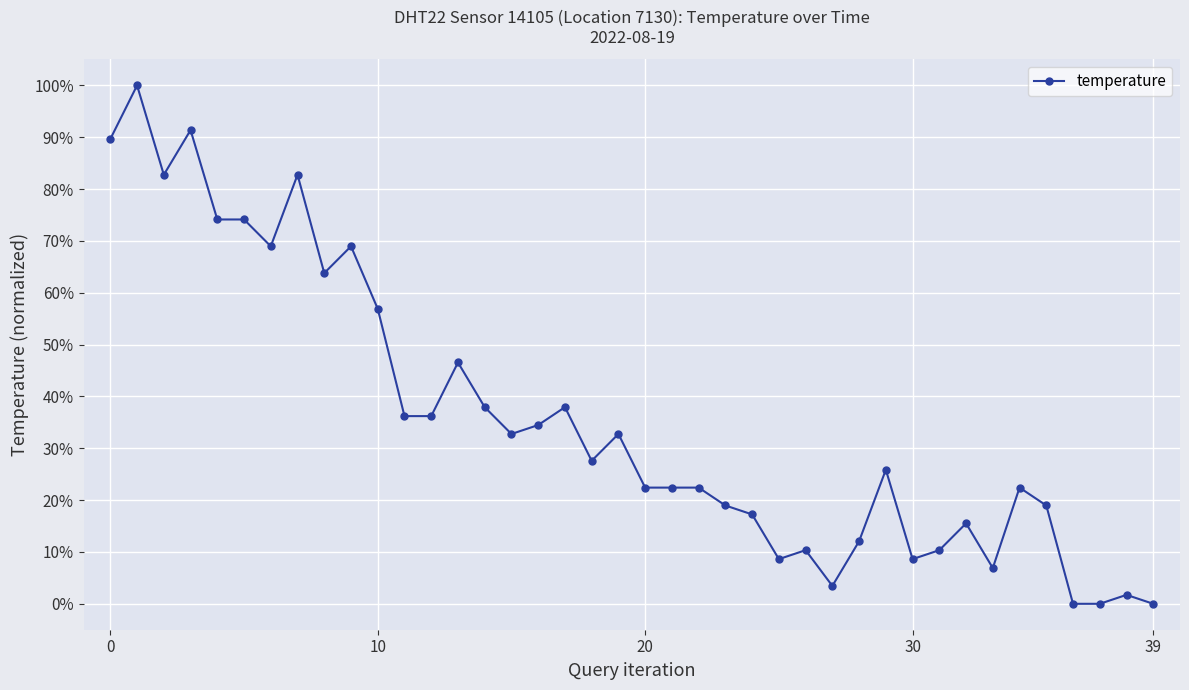

How many values exceed 27?

20